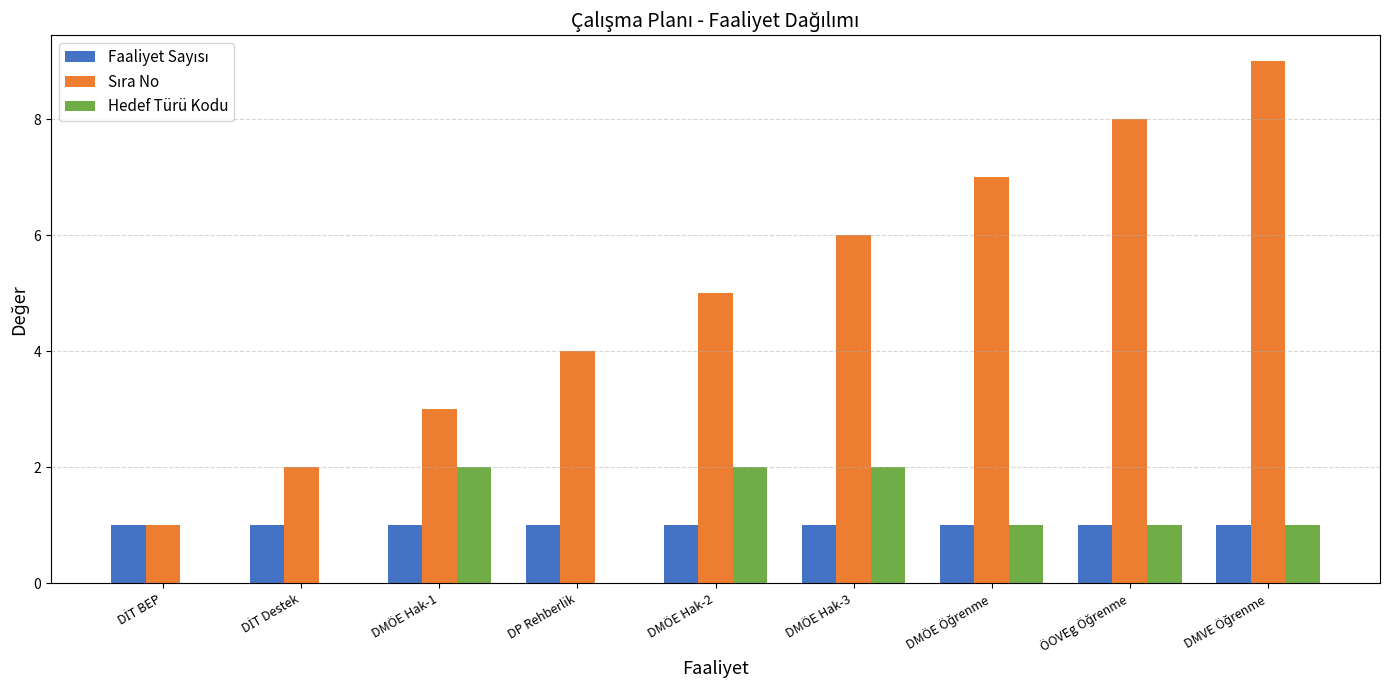

What is the sum of all Hedef Türü Kodu values?

9